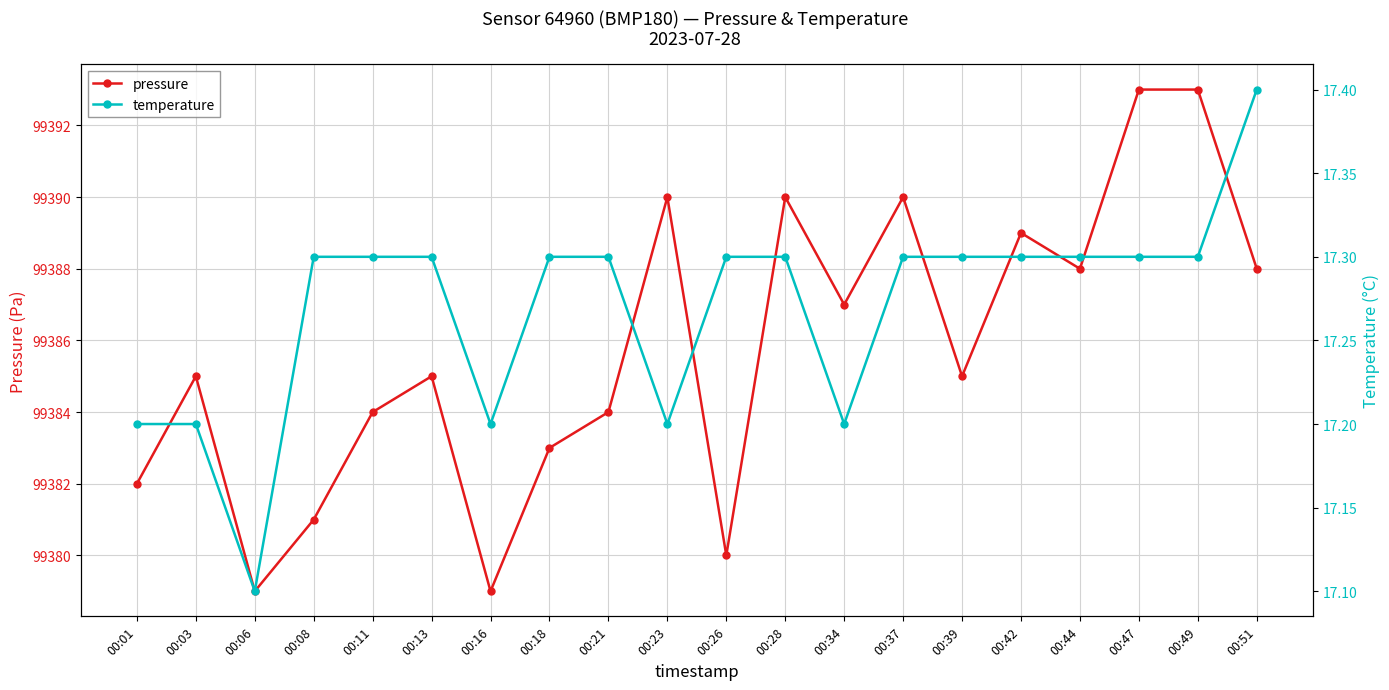

What value does the temperature series have at 00:26?

17.3